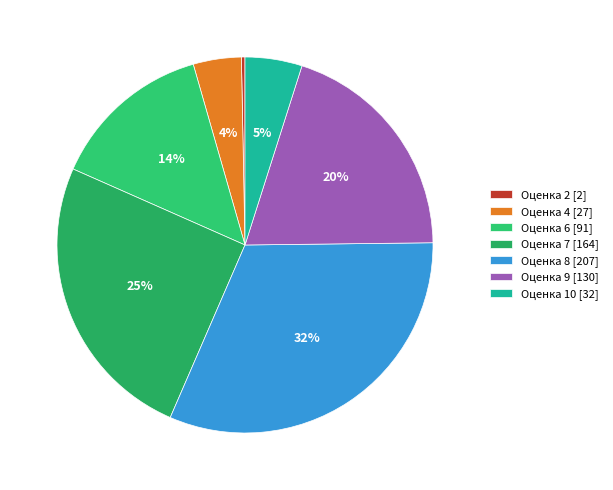

How many slices are in this pie chart?

7